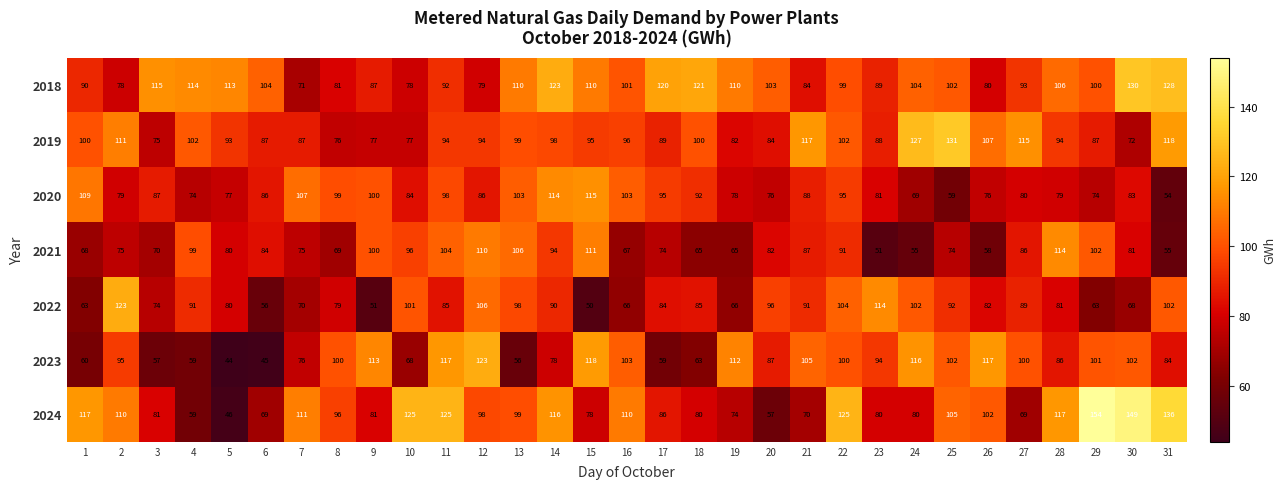

The 2022 series shows 102 at 31. True or false?

True